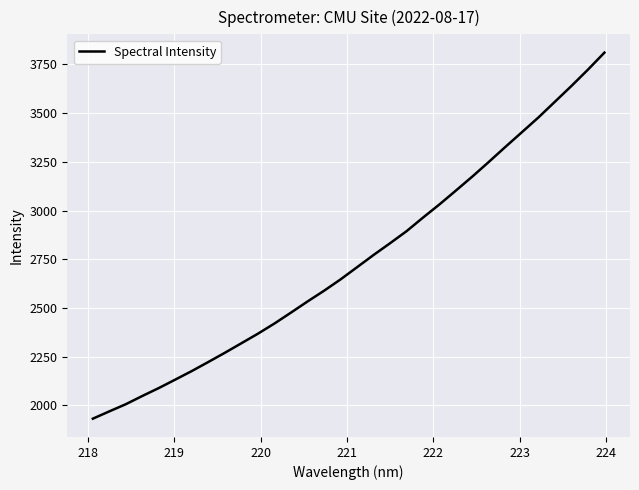

What is the difference between the maximum and minimum values?

1879.1